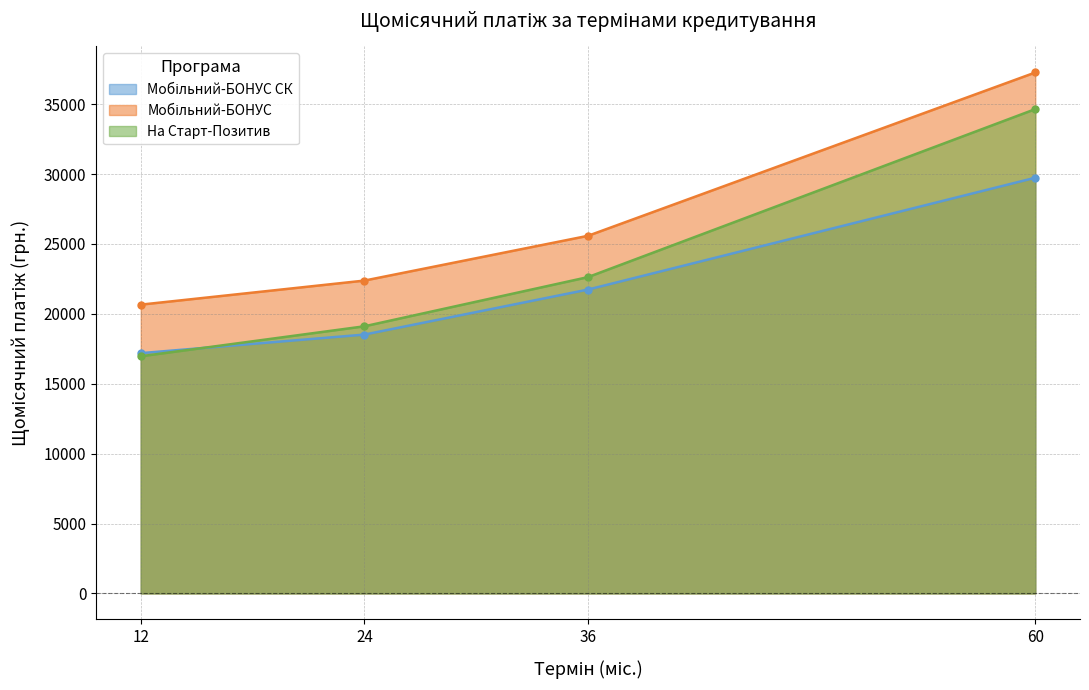

What are all the series names shown in the legend?

Мобільний-БОНУС СК, Мобільний-БОНУС, На Старт-Позитив